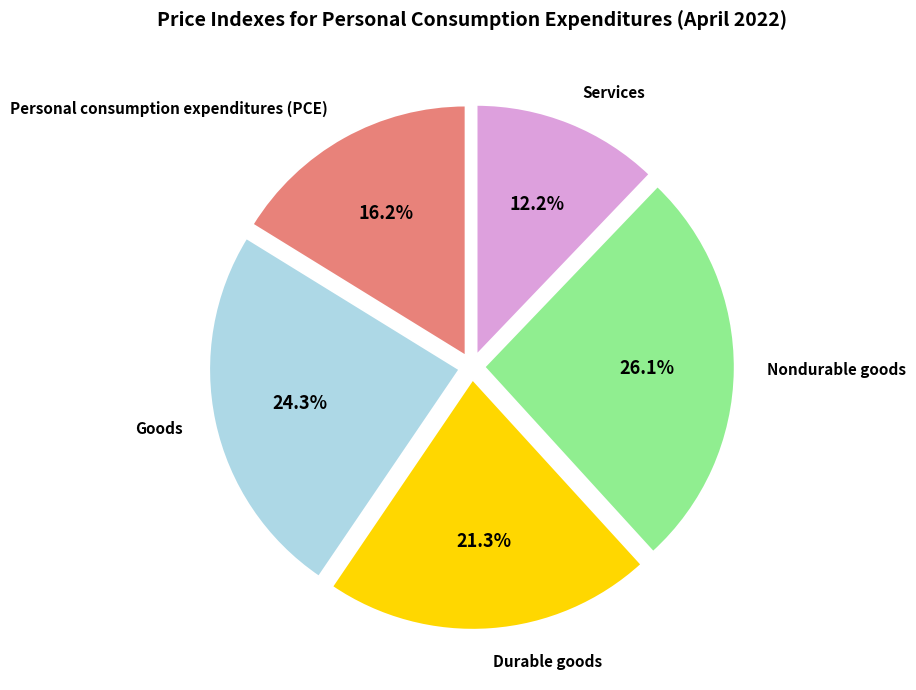

Is there a majority slice in this chart?

No